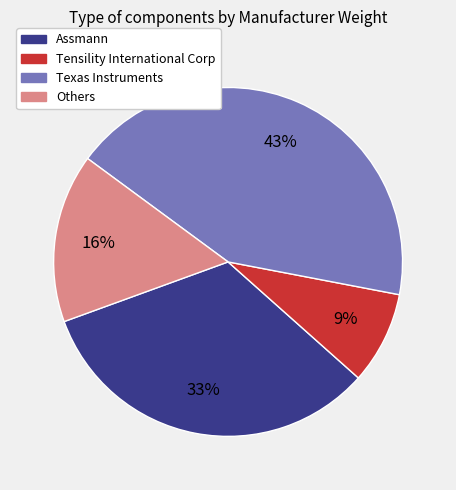

To the nearest percent, what is the average slice percentage?

25%